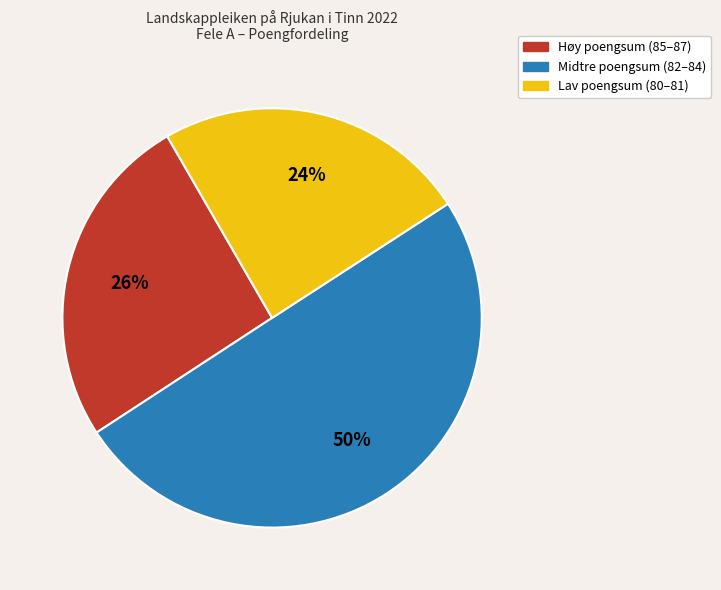

To the nearest percent, what is the difference between the largest and smallest slice percentages?

26%